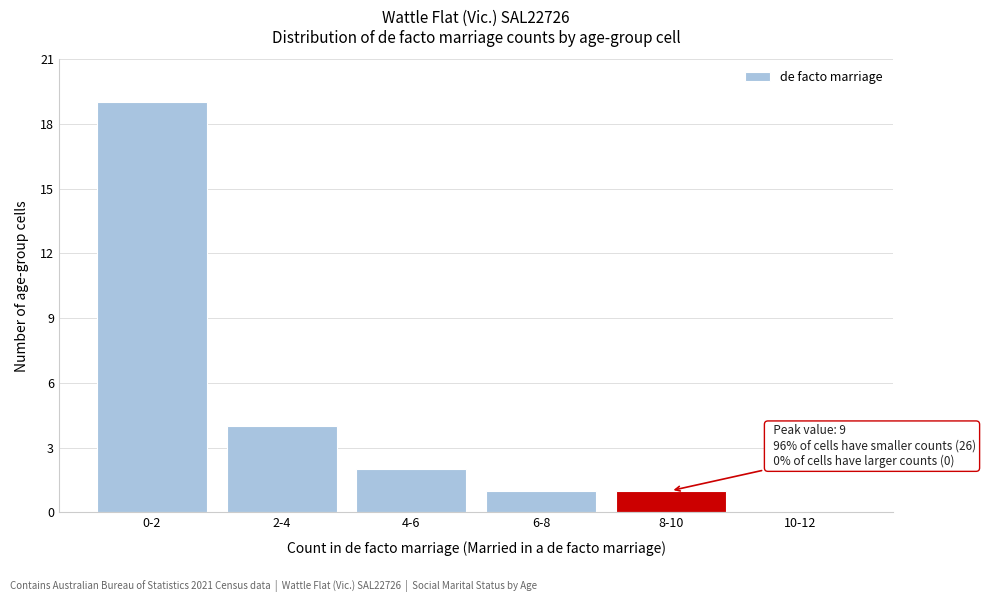

Reading right to left, transcribe all the data shown in this chart.

10-12=0	8-10=1	6-8=1	4-6=2	2-4=4	0-2=19